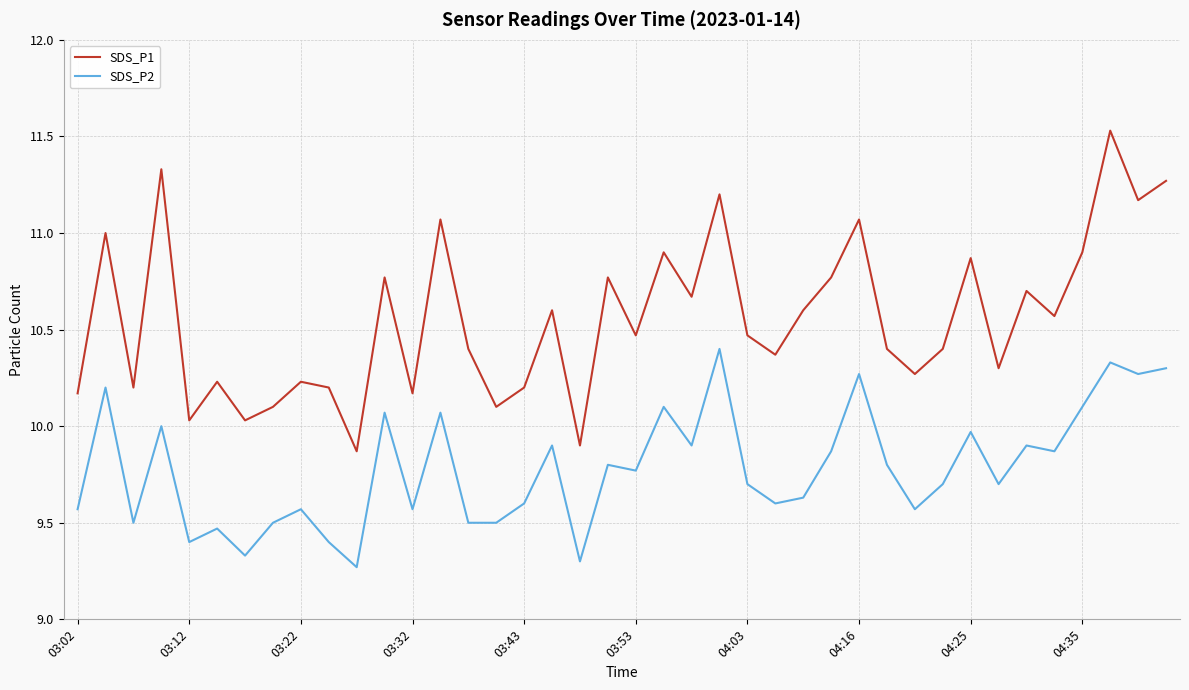

Is this an area chart (filled region under the line)?

No